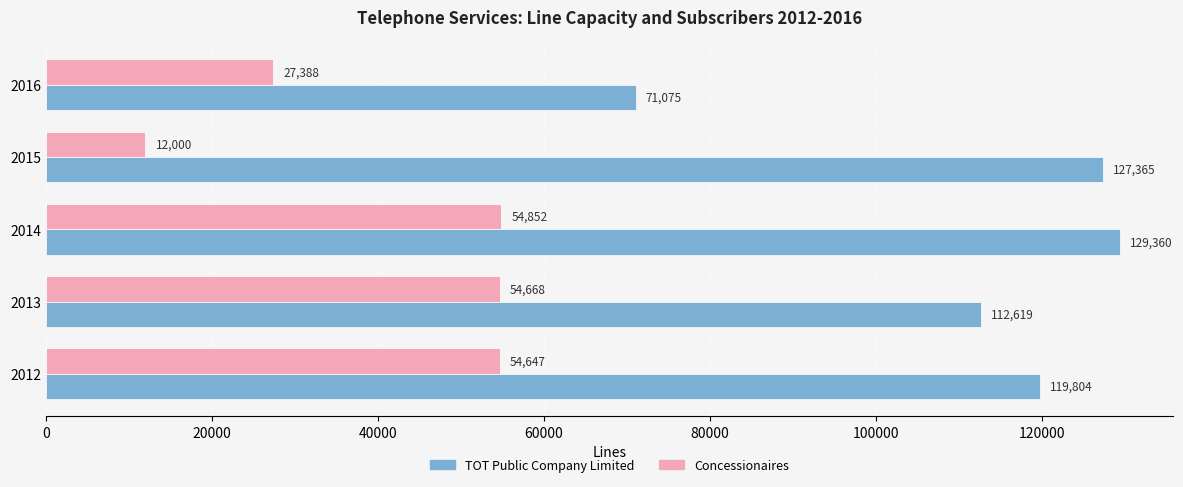

How many data points does each series have?

5